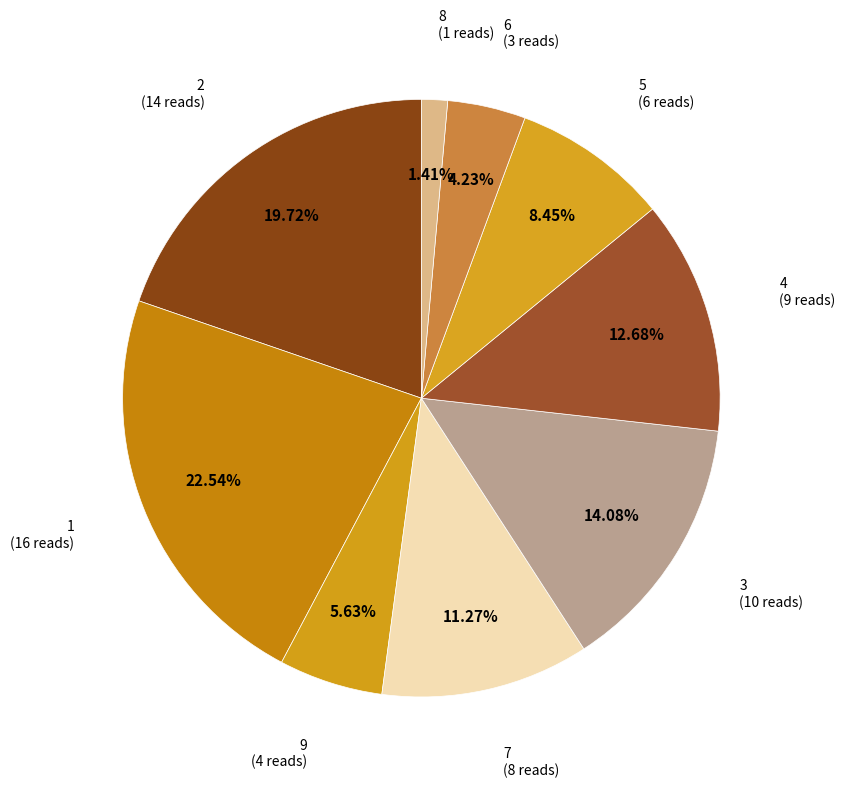

Which slice is the largest?

1